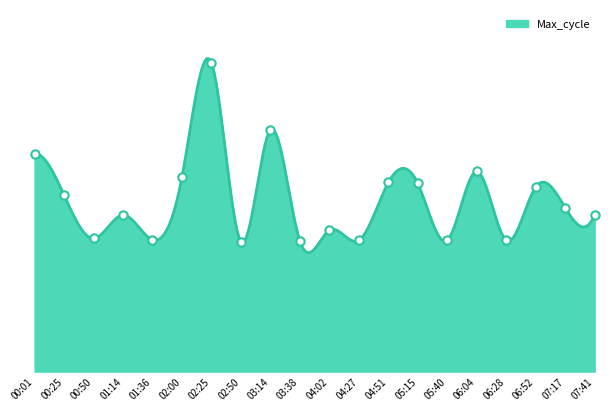

What value does the data have at 04:51?

7165